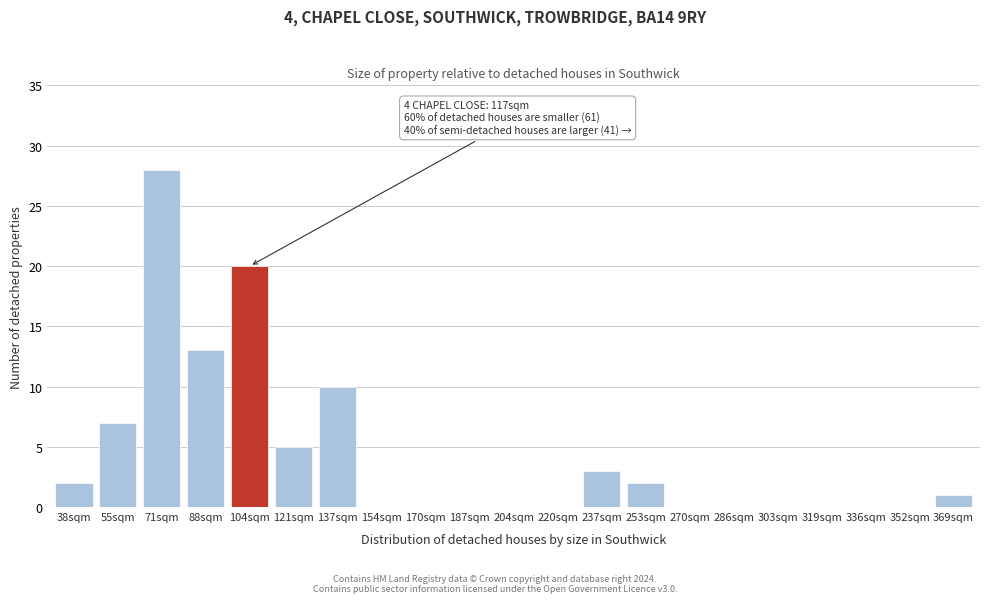

Reading right to left, list all the values displayed in this chart.

369sqm=1	352sqm=0	336sqm=0	319sqm=0	303sqm=0	286sqm=0	270sqm=0	253sqm=2	237sqm=3	220sqm=0	204sqm=0	187sqm=0	170sqm=0	154sqm=0	137sqm=10	121sqm=5	104sqm=20	88sqm=13	71sqm=28	55sqm=7	38sqm=2